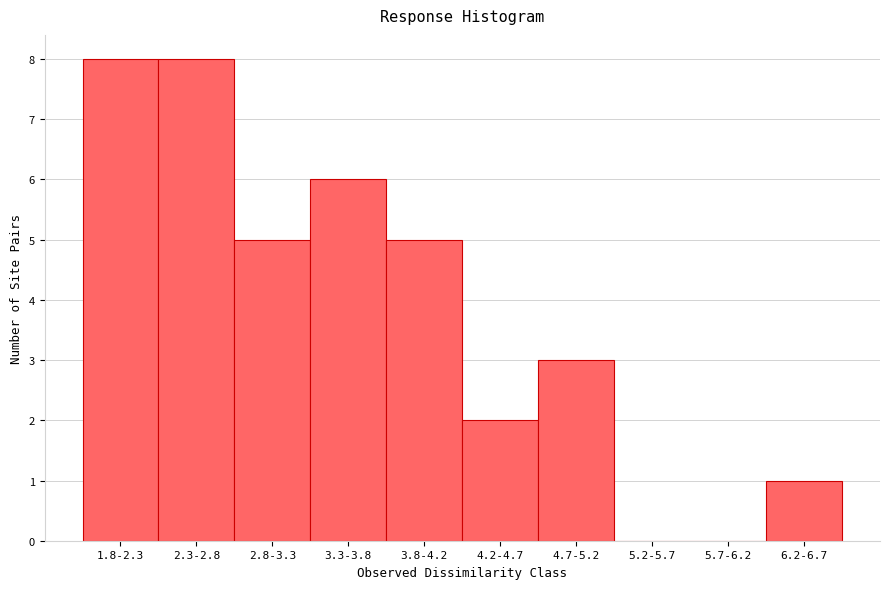

Reading left to right, what are all the values shown in this chart?

1.8-2.3=8	2.3-2.8=8	2.8-3.3=5	3.3-3.8=6	3.8-4.2=5	4.2-4.7=2	4.7-5.2=3	5.2-5.7=0	5.7-6.2=0	6.2-6.7=1